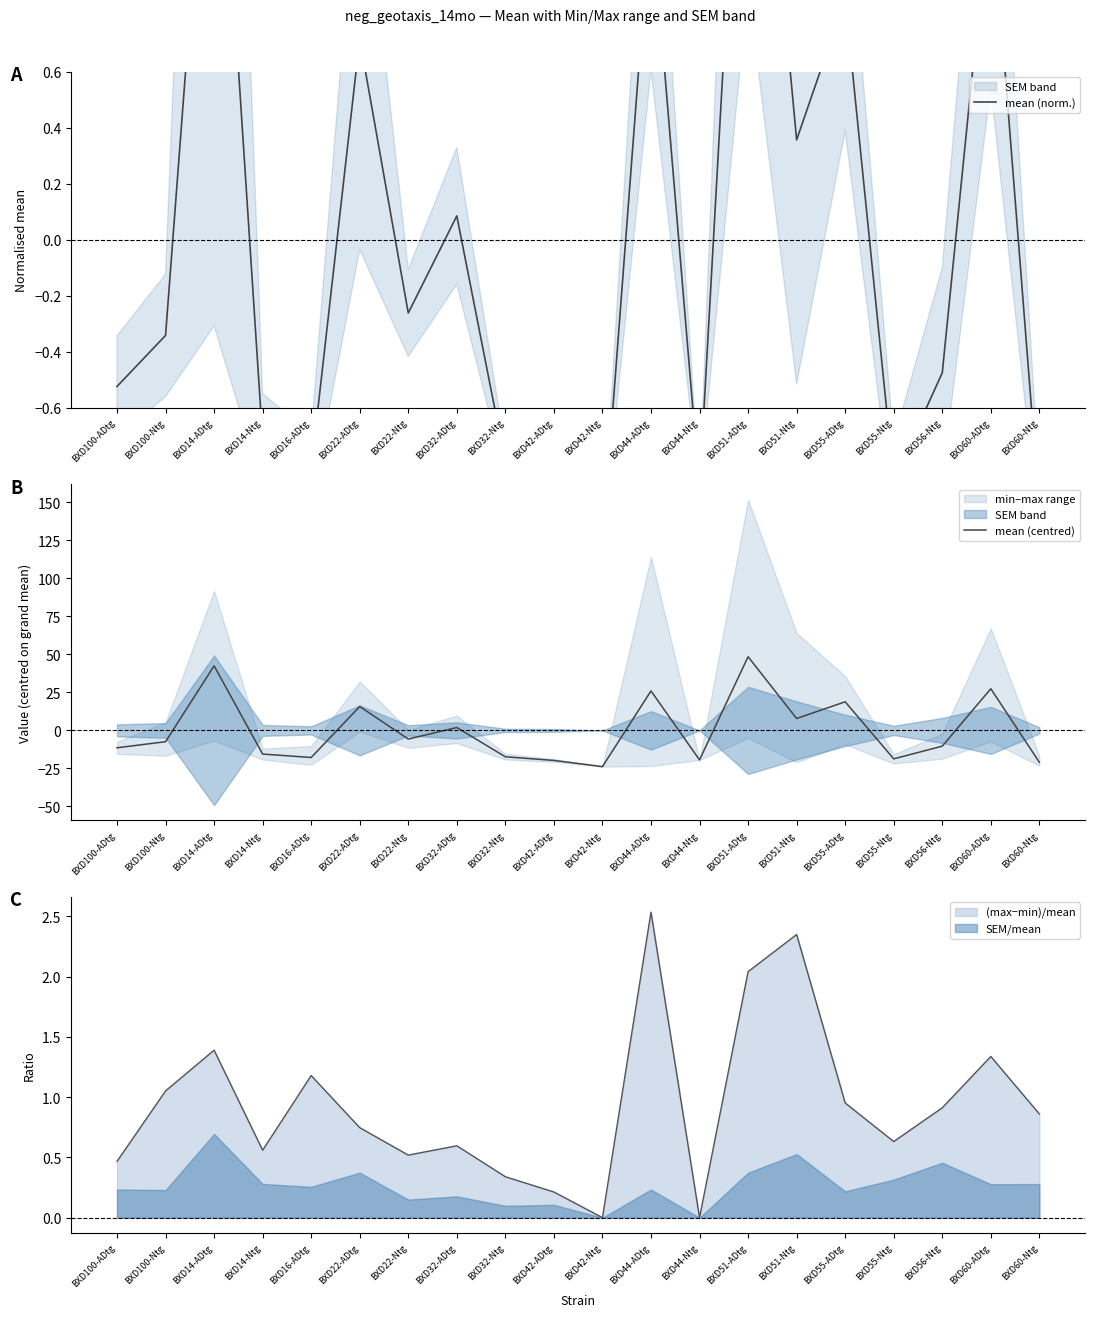

List the series in order of their overall mean, lowest first.

mean (norm.), mean (centred)